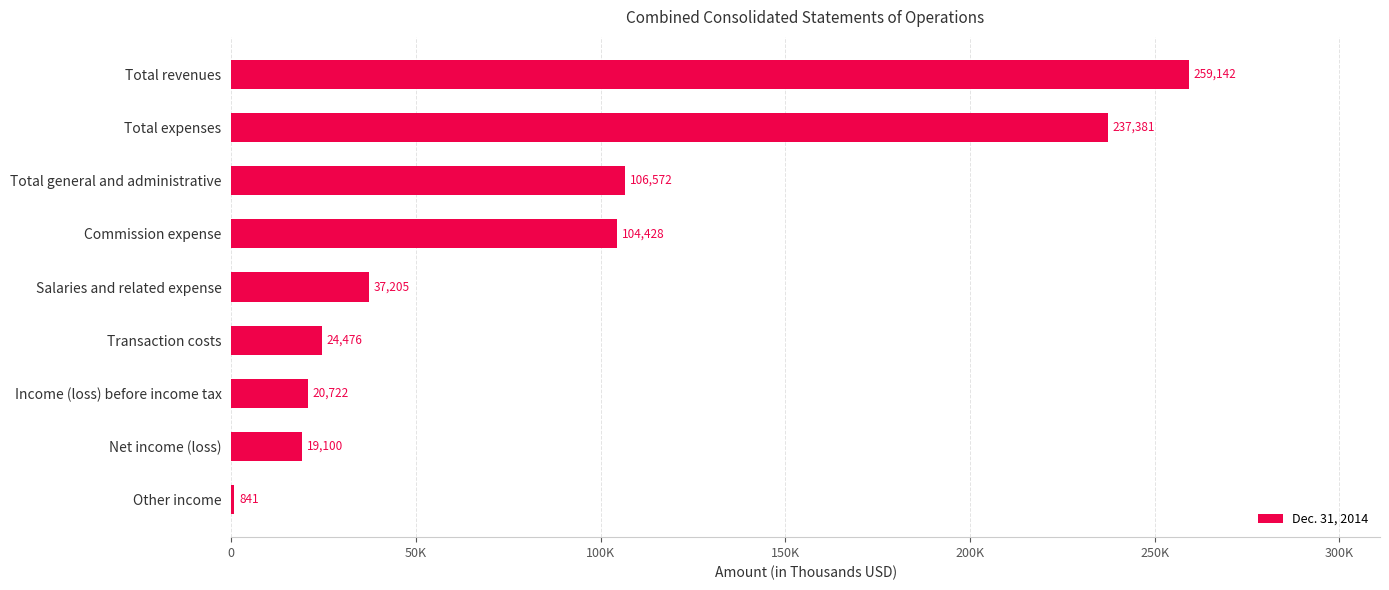

Are the bars horizontal?

Yes